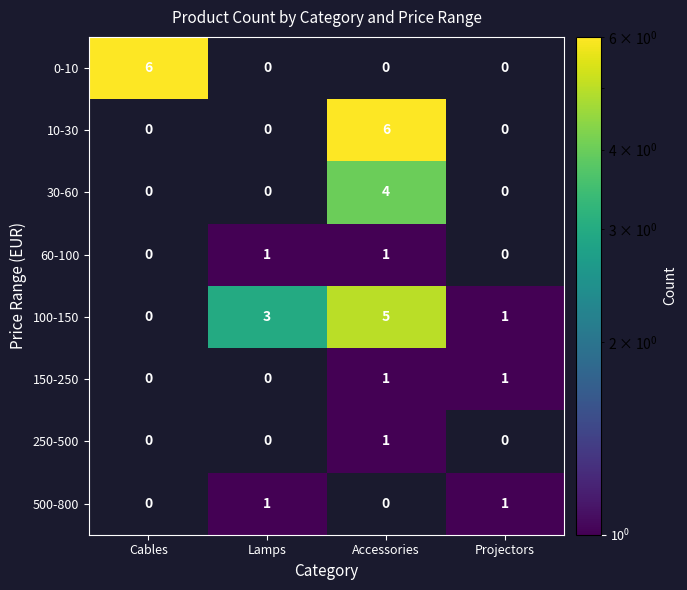

Count the 10-30 values in the range 0 to 6.

4